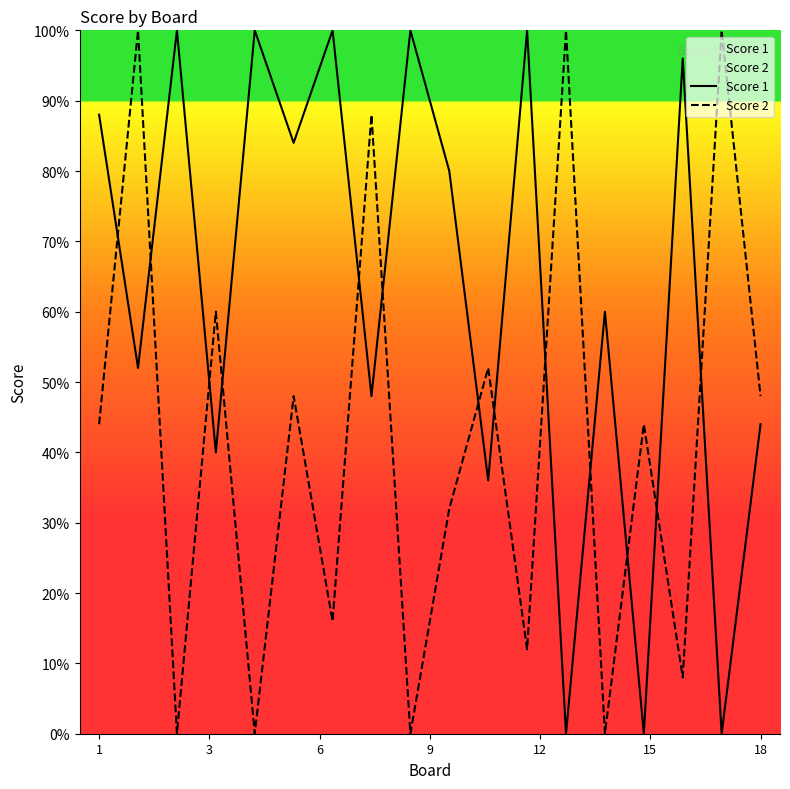

At how many categories does at least one series exceed 8?

18